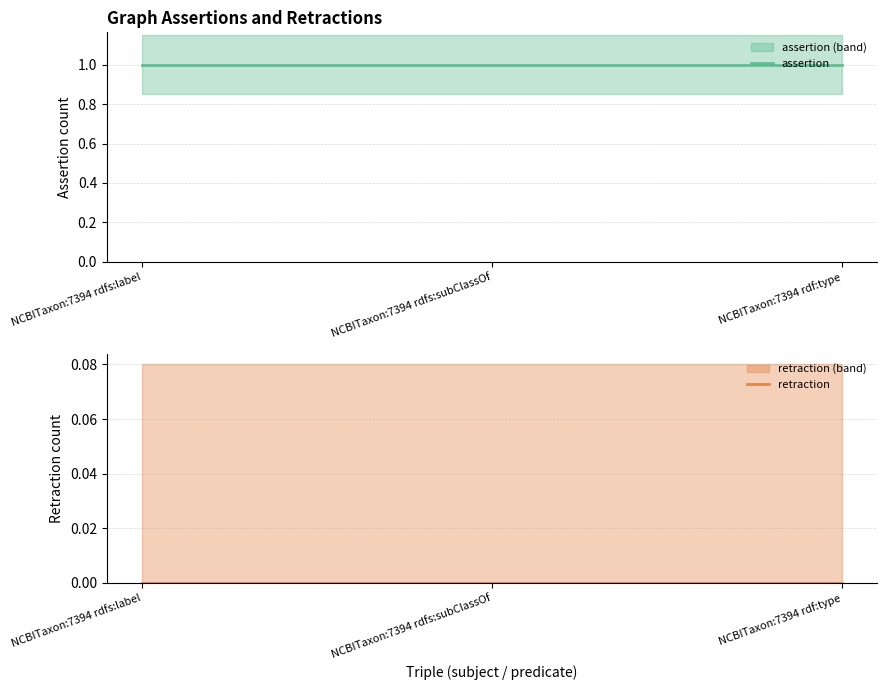

Which series changed the most between NCBITaxon:7394 rdfs:label and NCBITaxon:7394 rdfs:subClassOf?

assertion